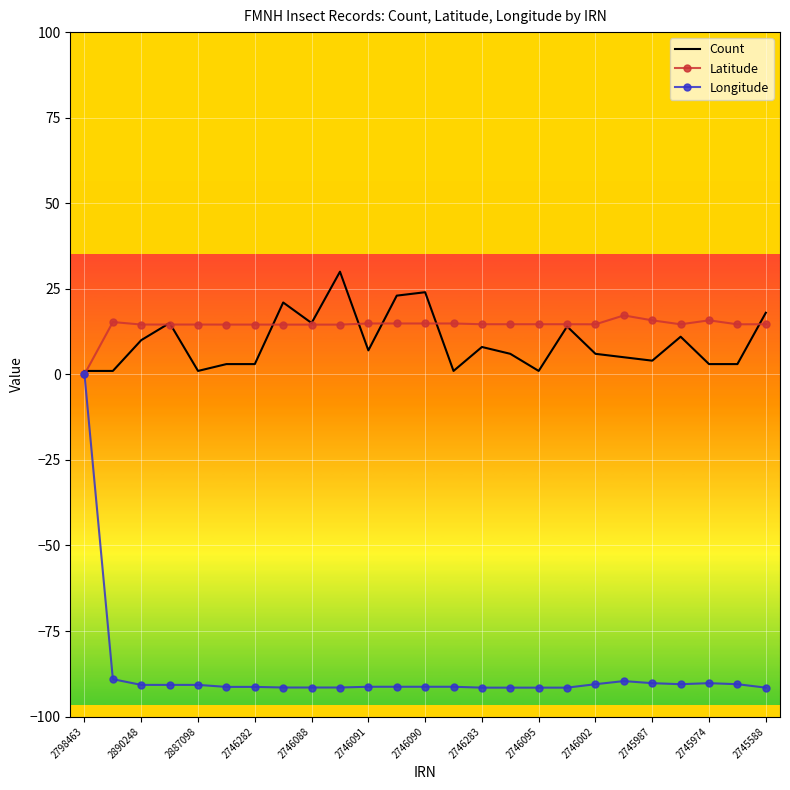

Which series has the largest range (max minus min)?

Longitude